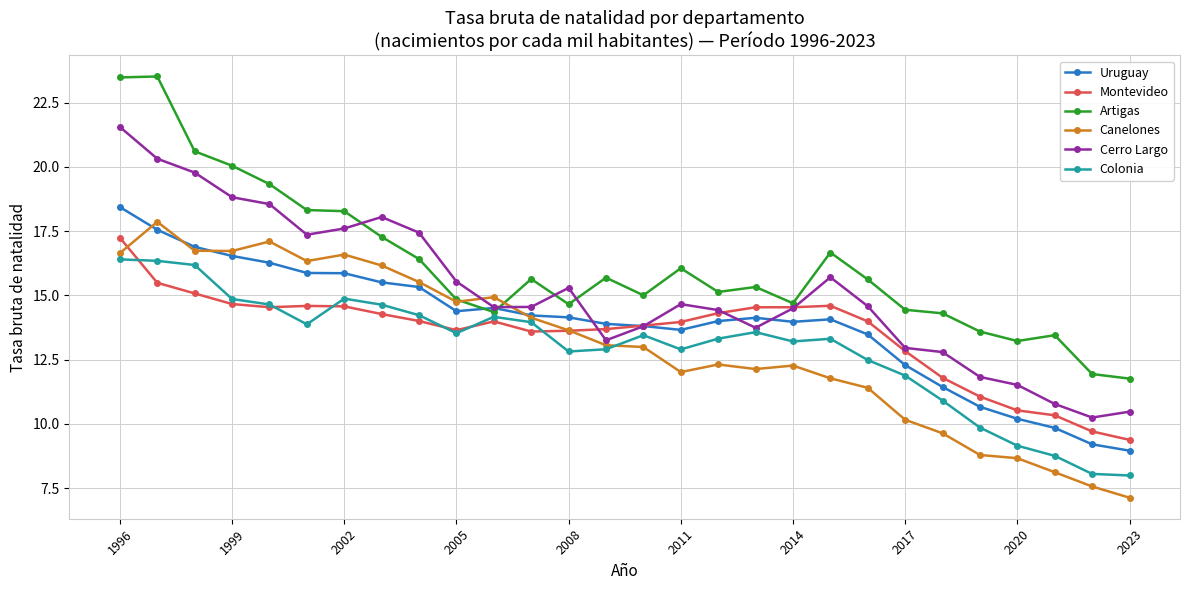

What is the value of the Colonia point at the 10th from the left?

13.5